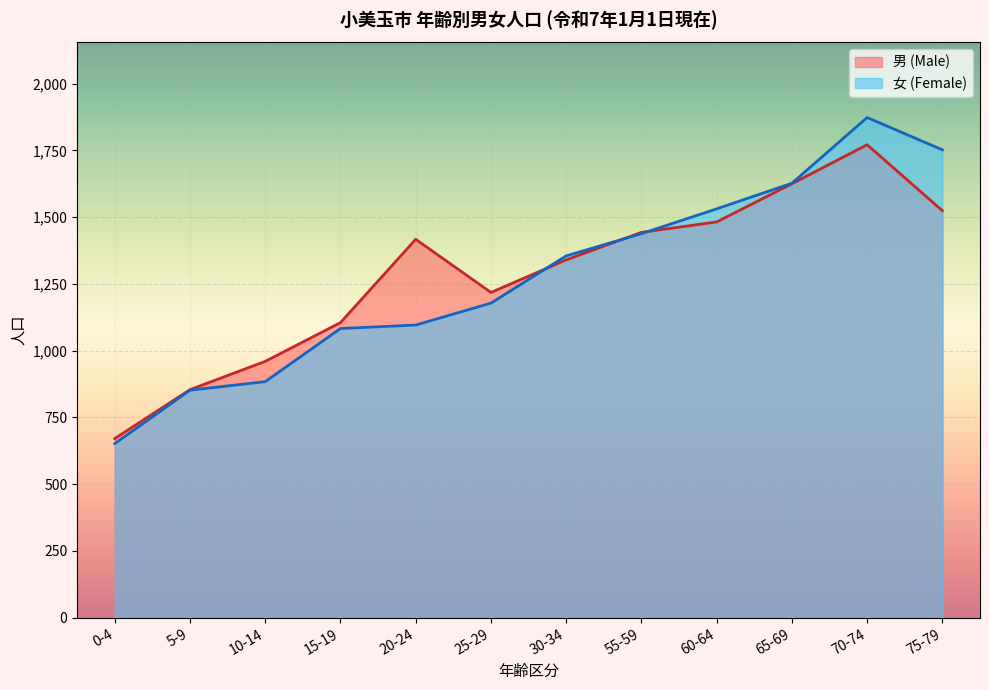

True or false: 男 (Male) has a value of 1482 at 60-64.

True